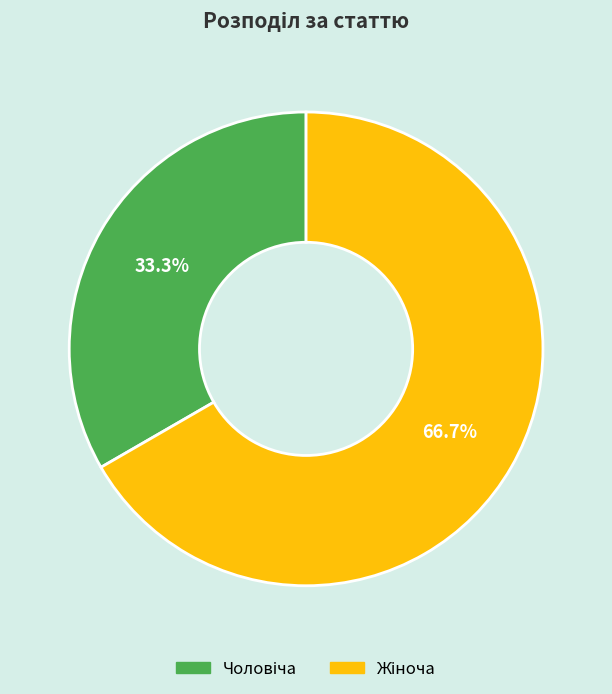

Does any single category account for the majority?

Yes